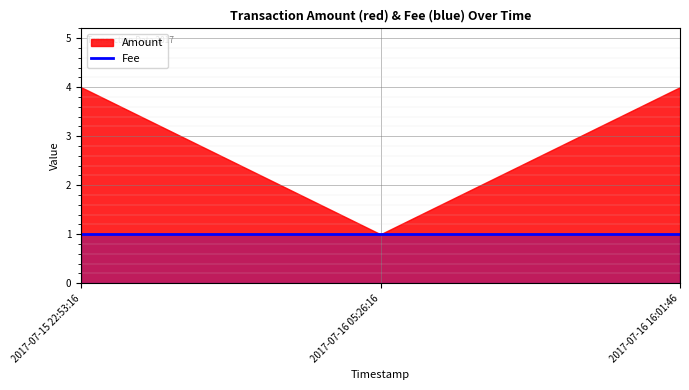

What is the approximate value of Amount at 2017-07-16 05:26:16?

1